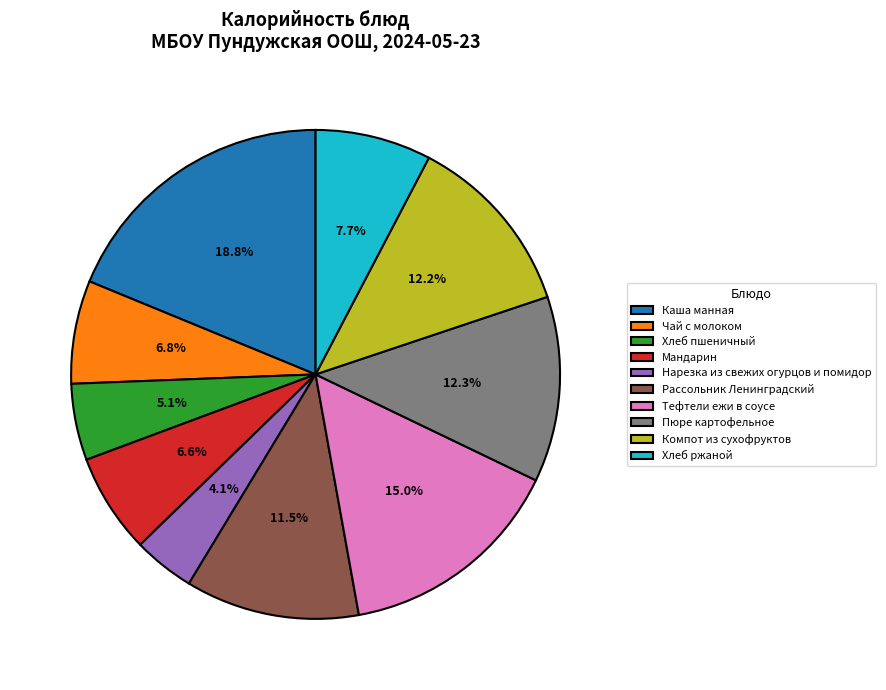

What portion of the pie excludes Пюре картофельное?

87.7%